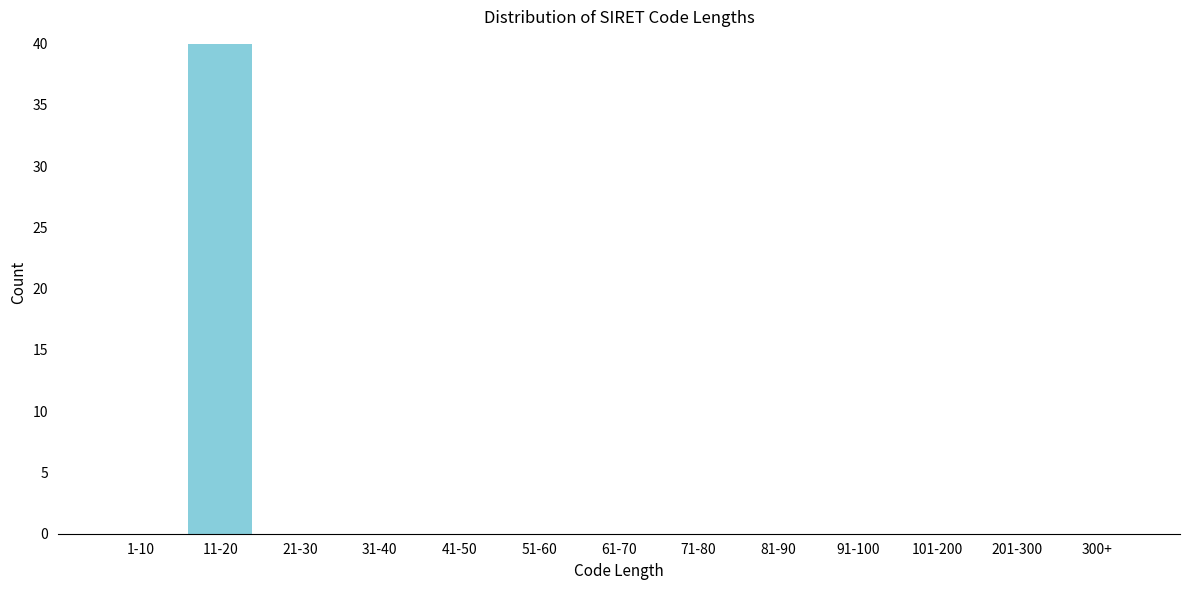

Reading left to right, list all the values displayed in this chart.

1-10=0	11-20=40	21-30=0	31-40=0	41-50=0	51-60=0	61-70=0	71-80=0	81-90=0	91-100=0	101-200=0	201-300=0	300+=0